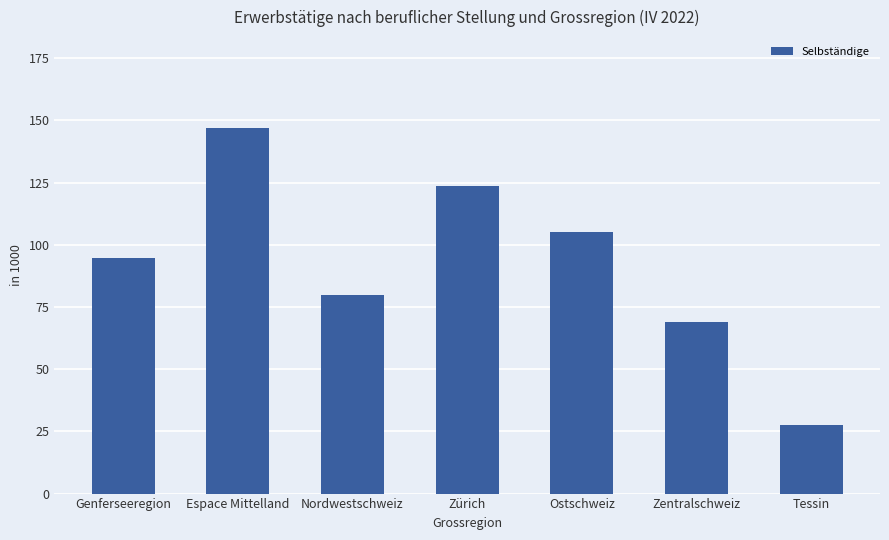

What is the label of the 5th bar from the left?

Ostschweiz